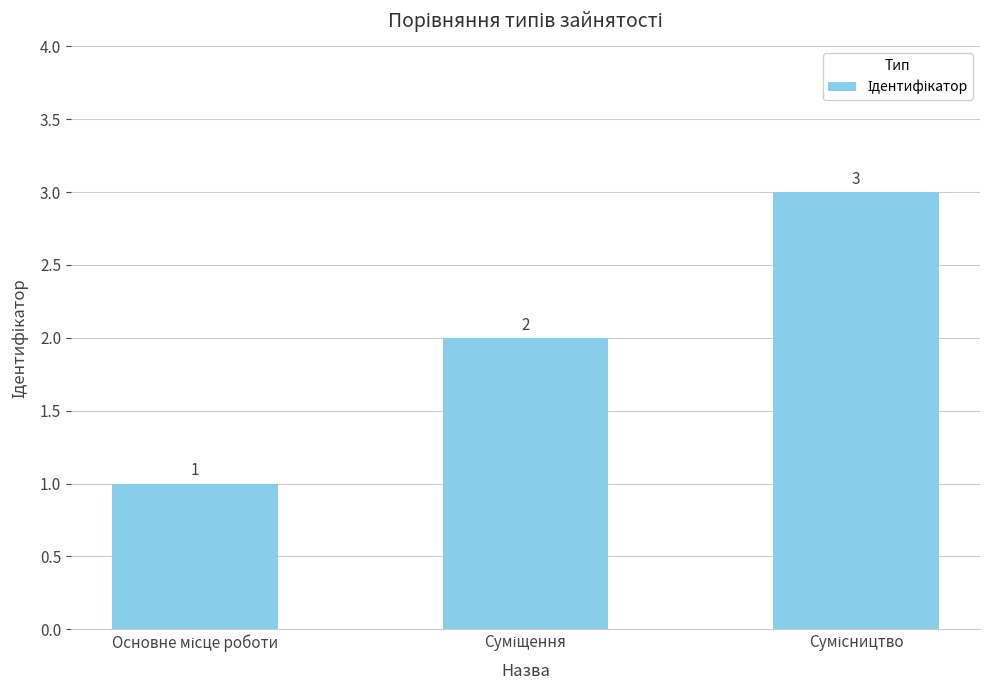

What is the sum of all values?

6